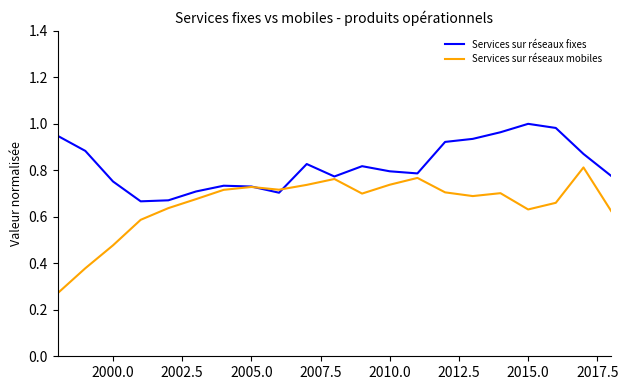

Which series has the largest total across all categories?

Services sur réseaux fixes